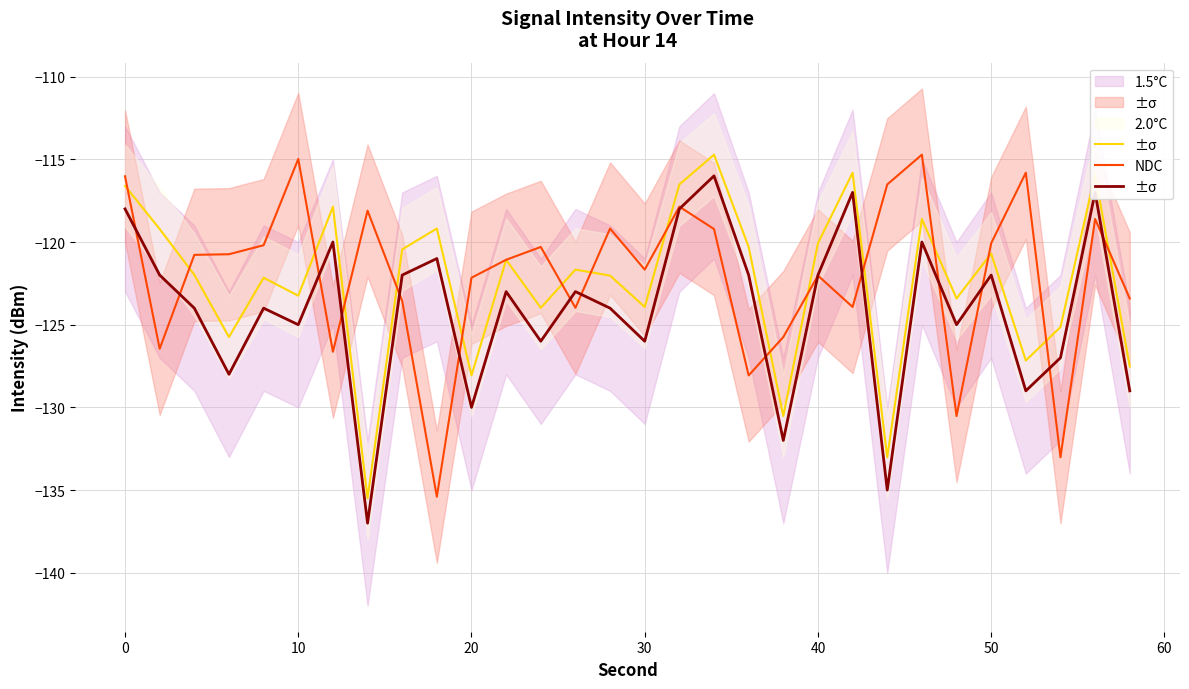

What is the difference between the maximum and minimum values in the 1.5°C series?

20.8